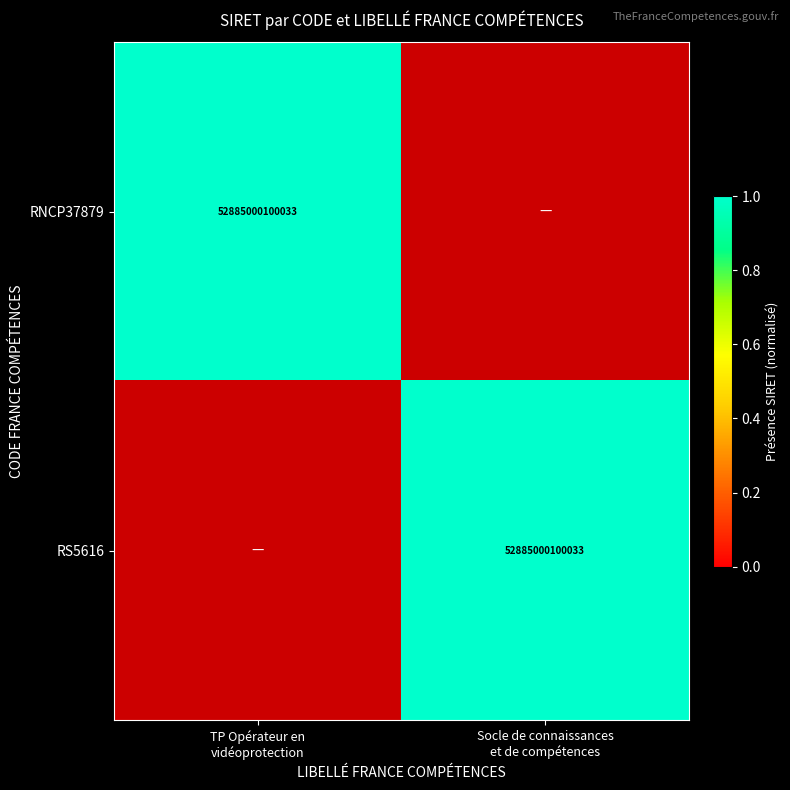

Is it true that RNCP37879 equals 0 at Socle de connaissances et de compétences?

False